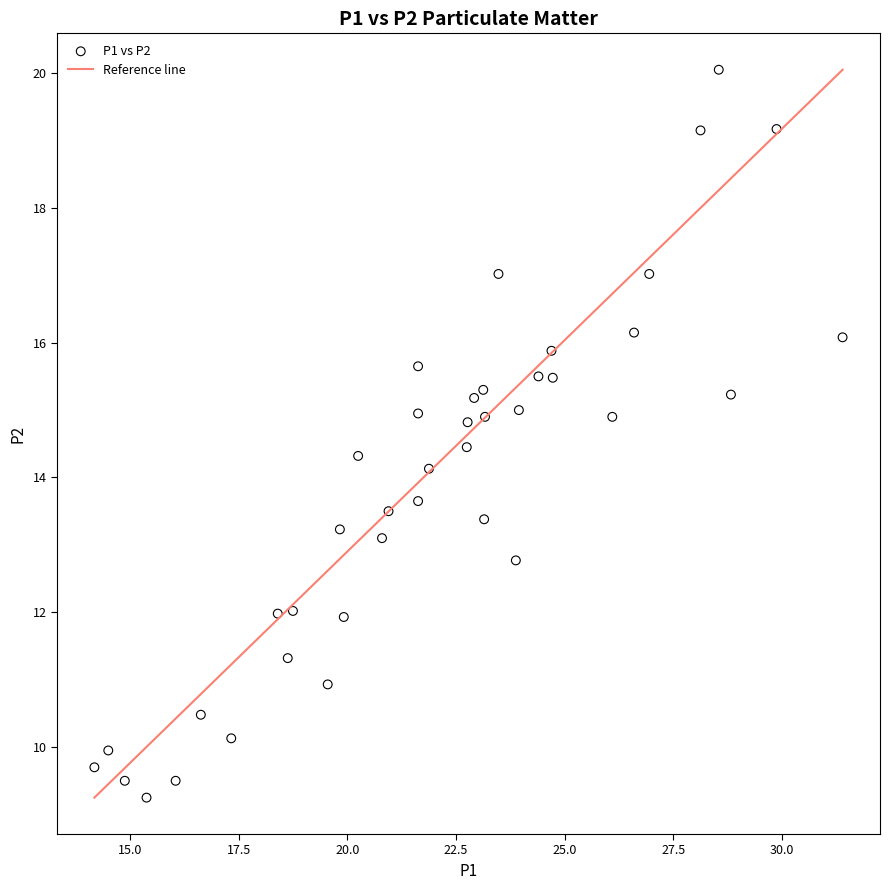

What Y value in the scatter plot is closest to 14?

14.1